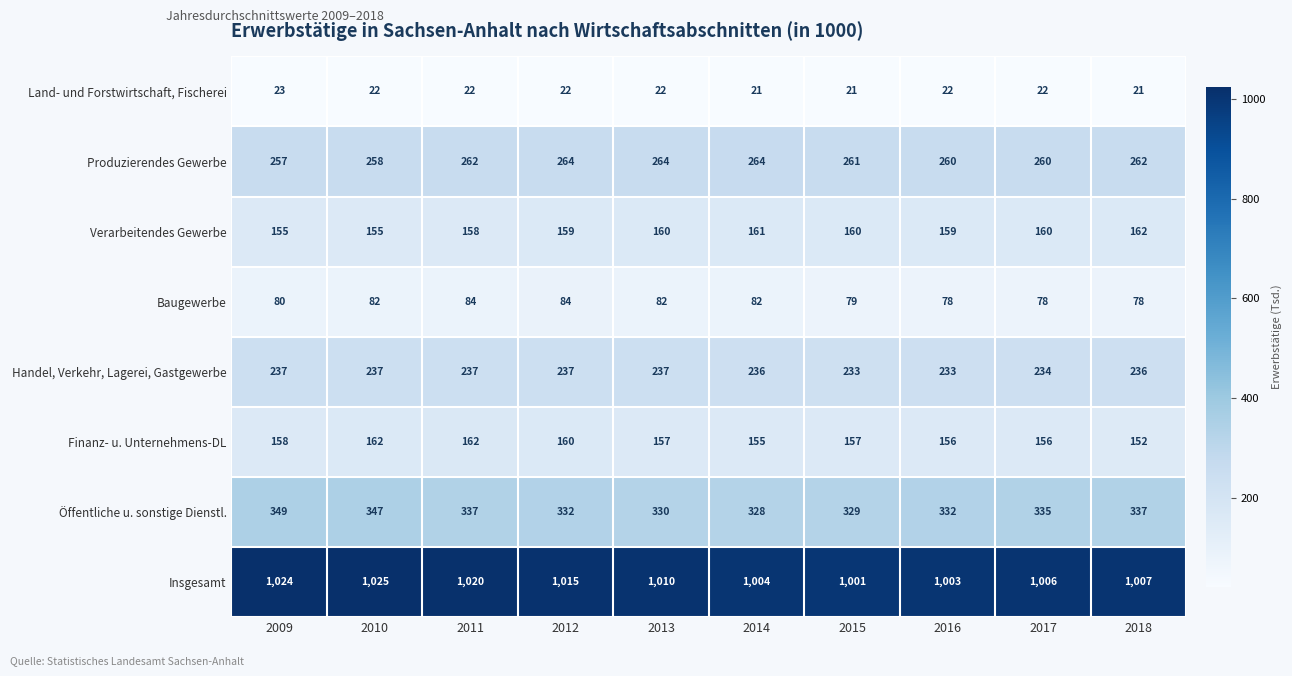

Which series has the largest range (max minus min)?

Insgesamt